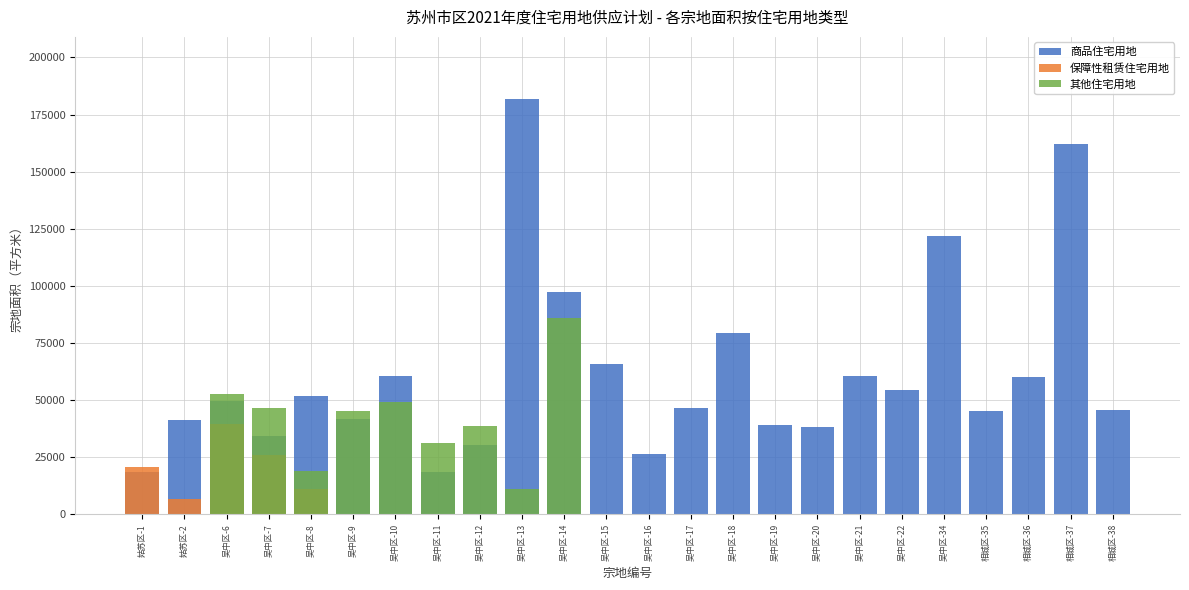

Which series has the widest spread of values?

商品住宅用地